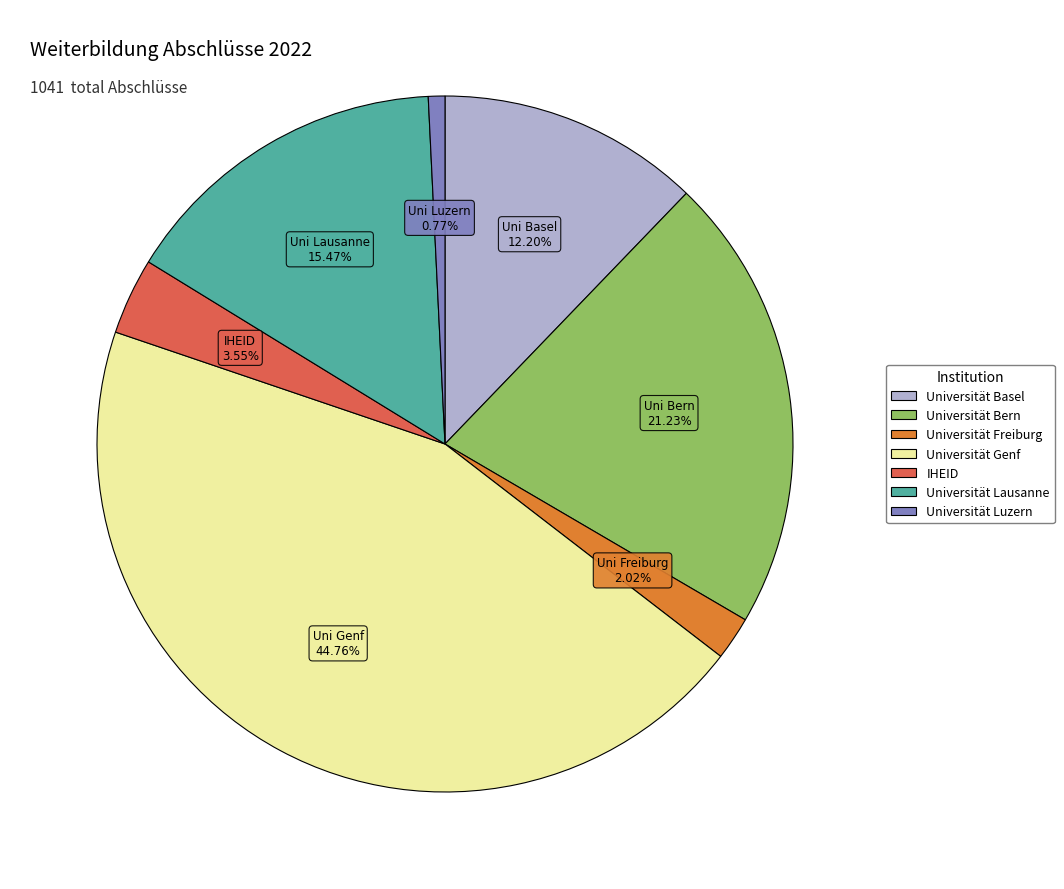

Combined, do Universität Luzern and Universität Genf account for over 50%?

No